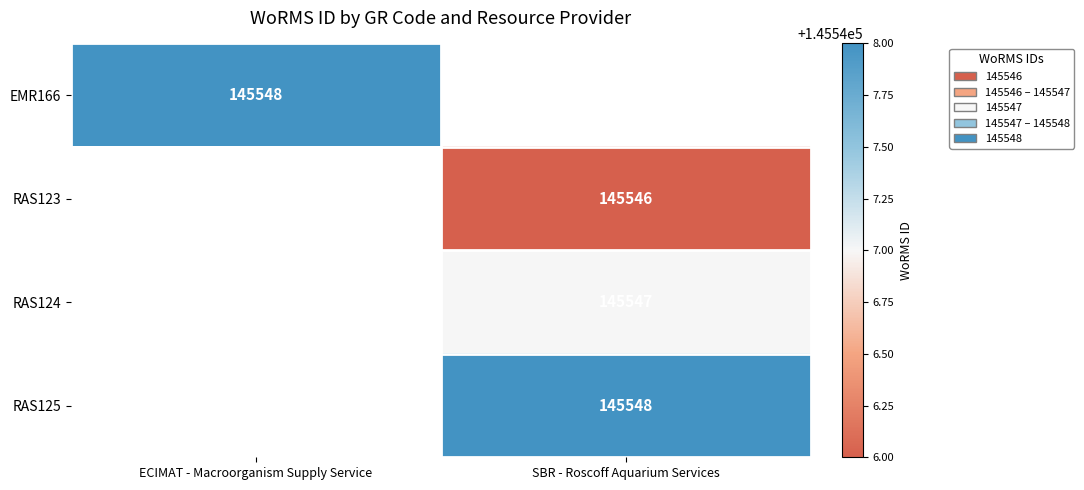

Is the value of RAS124 at SBR - Roscoff Aquarium Services greater than the value of EMR166 at ECIMAT - Macroorganism Supply Service?

No